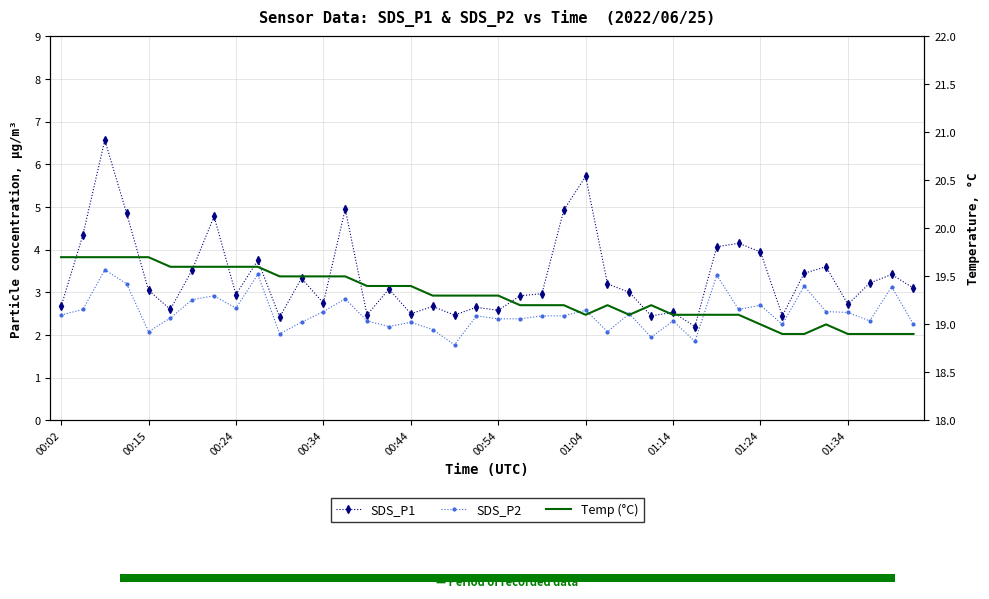

What is the total value across all series at 00:15?

24.8